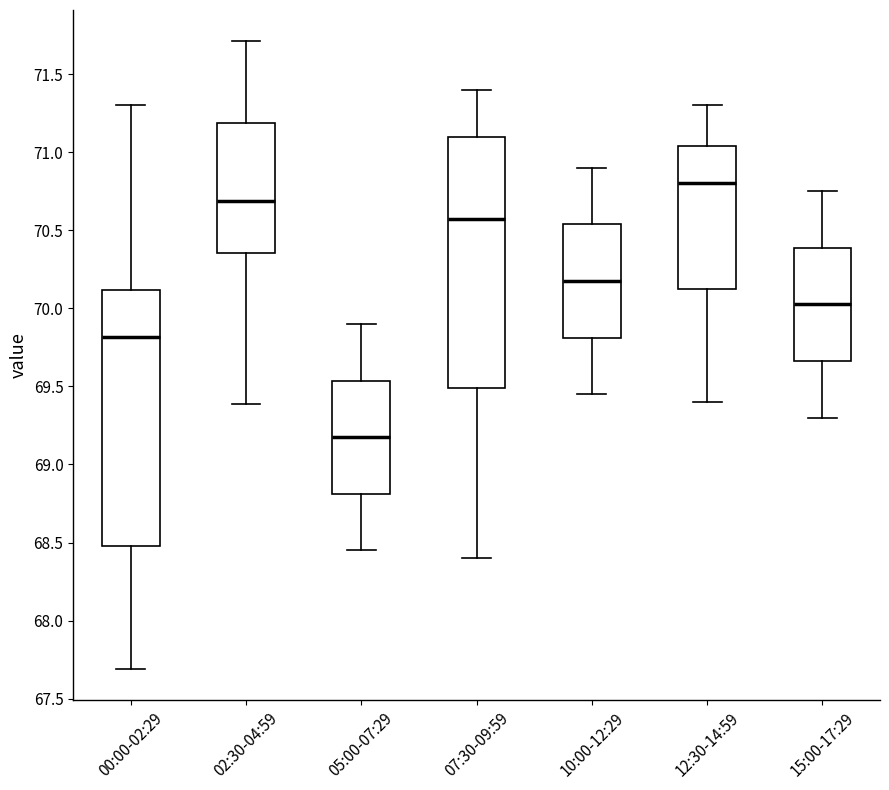

Which box's median line is the lowest?

05:00-07:29